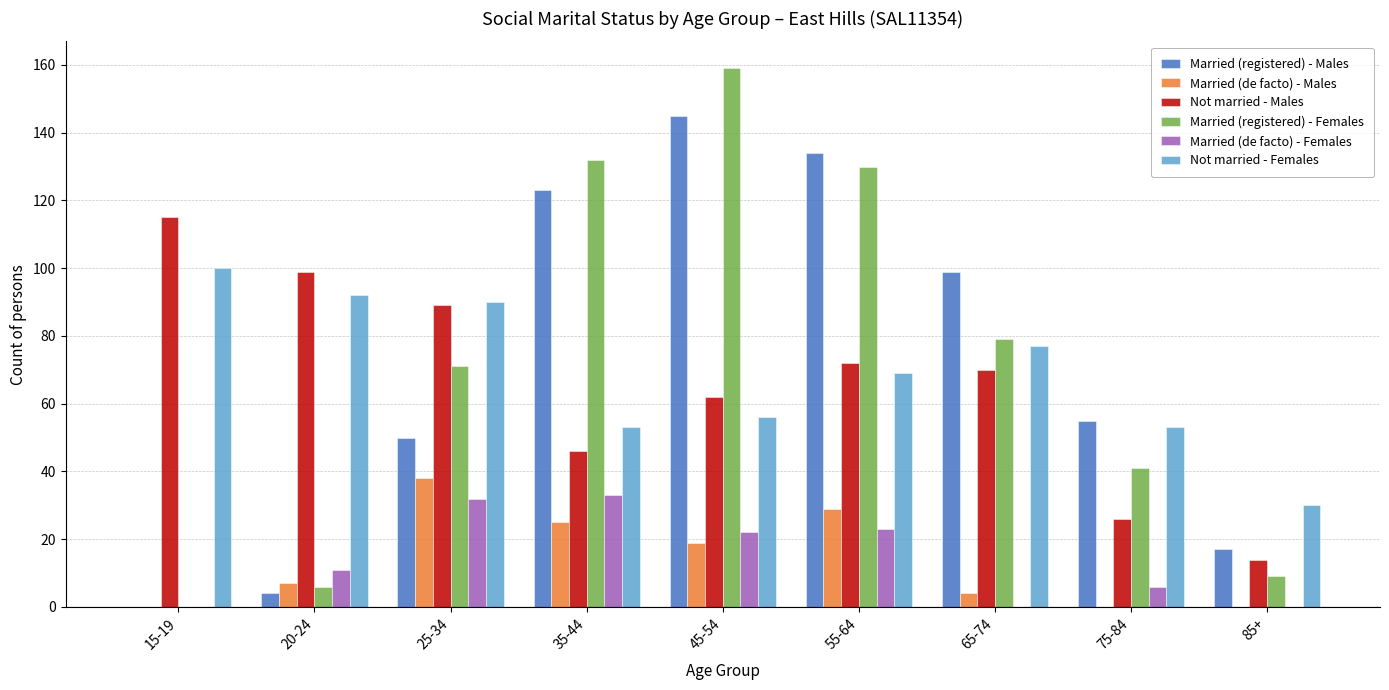

True or false: Not married - Females has a value of 100 at 15-19.

True